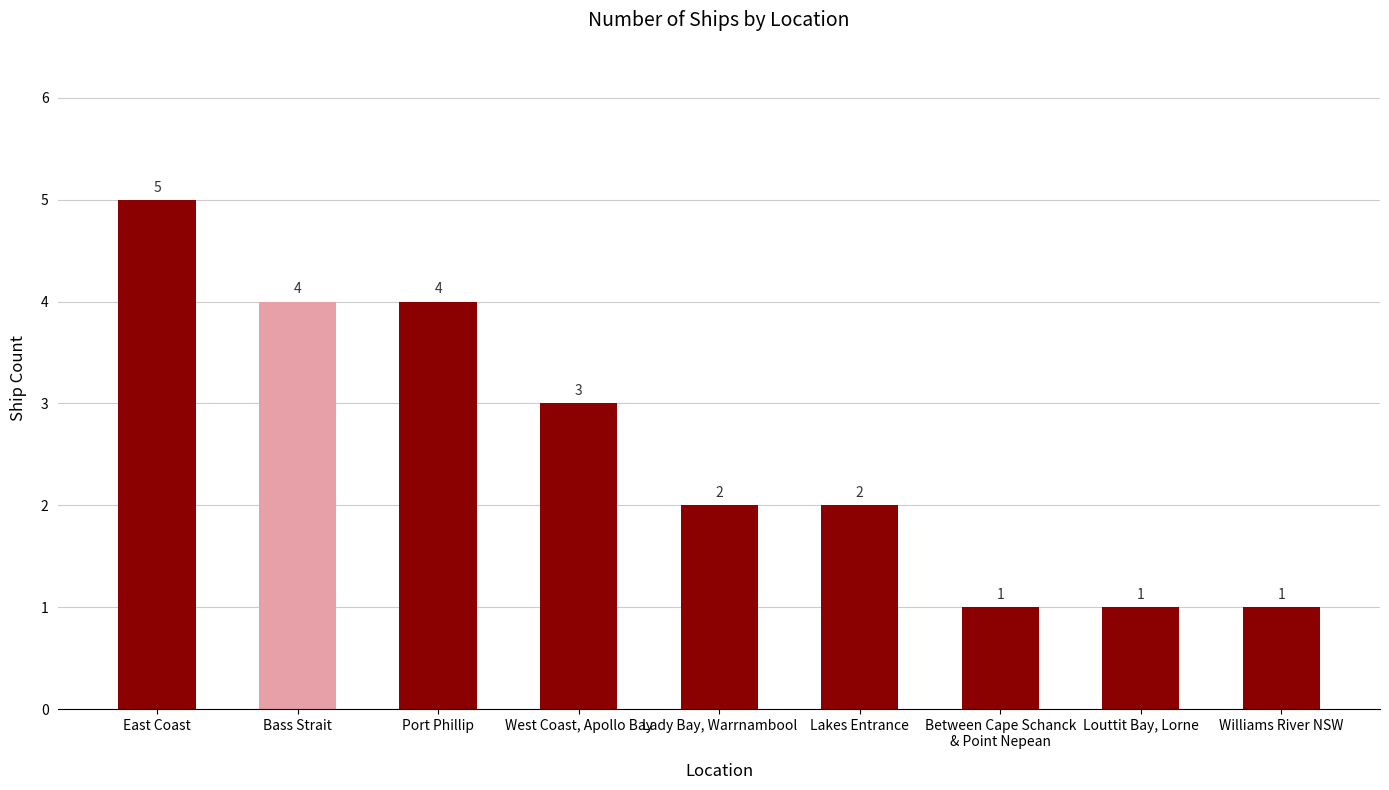

Which has a higher value, Bass Strait or Lady Bay, Warrnambool?

Bass Strait